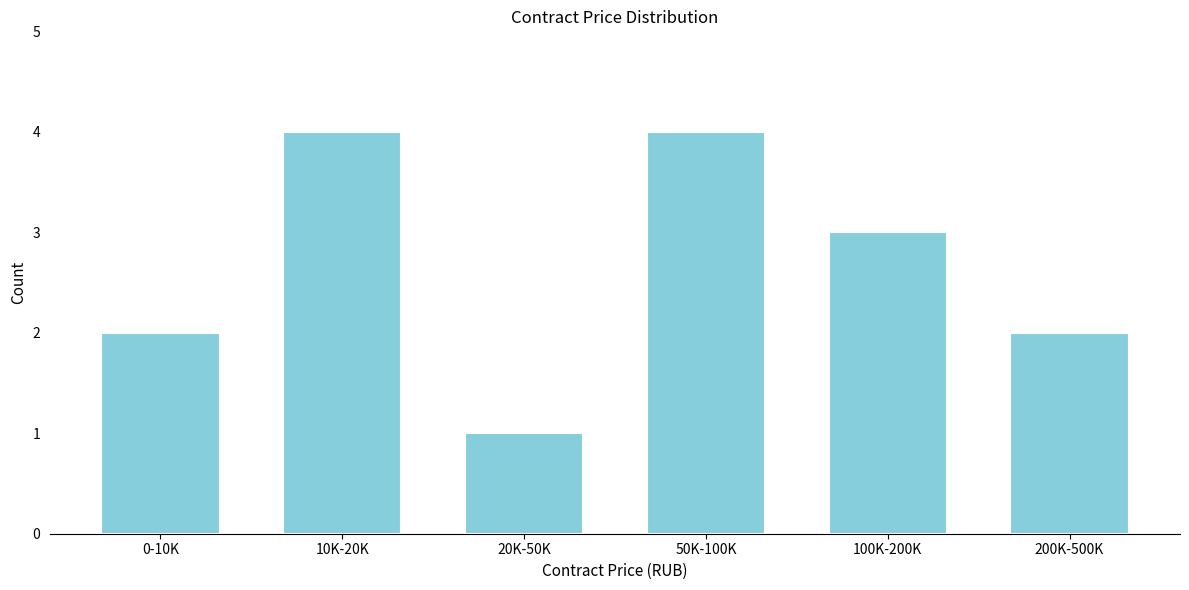

Reading left to right, list all the values displayed in this chart.

0-10K=2	10K-20K=4	20K-50K=1	50K-100K=4	100K-200K=3	200K-500K=2